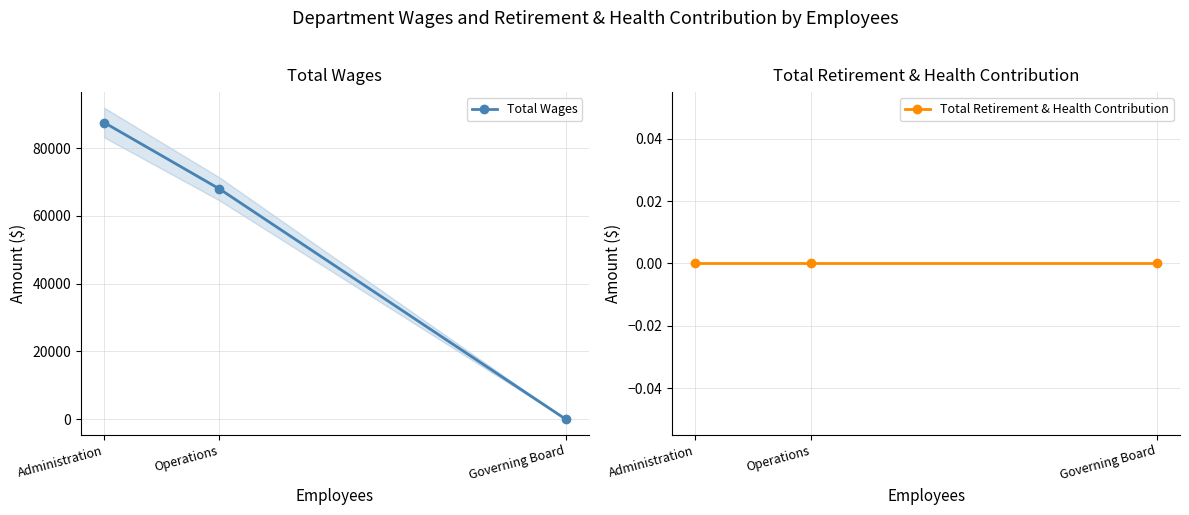

What position from the right is Governing Board?

1